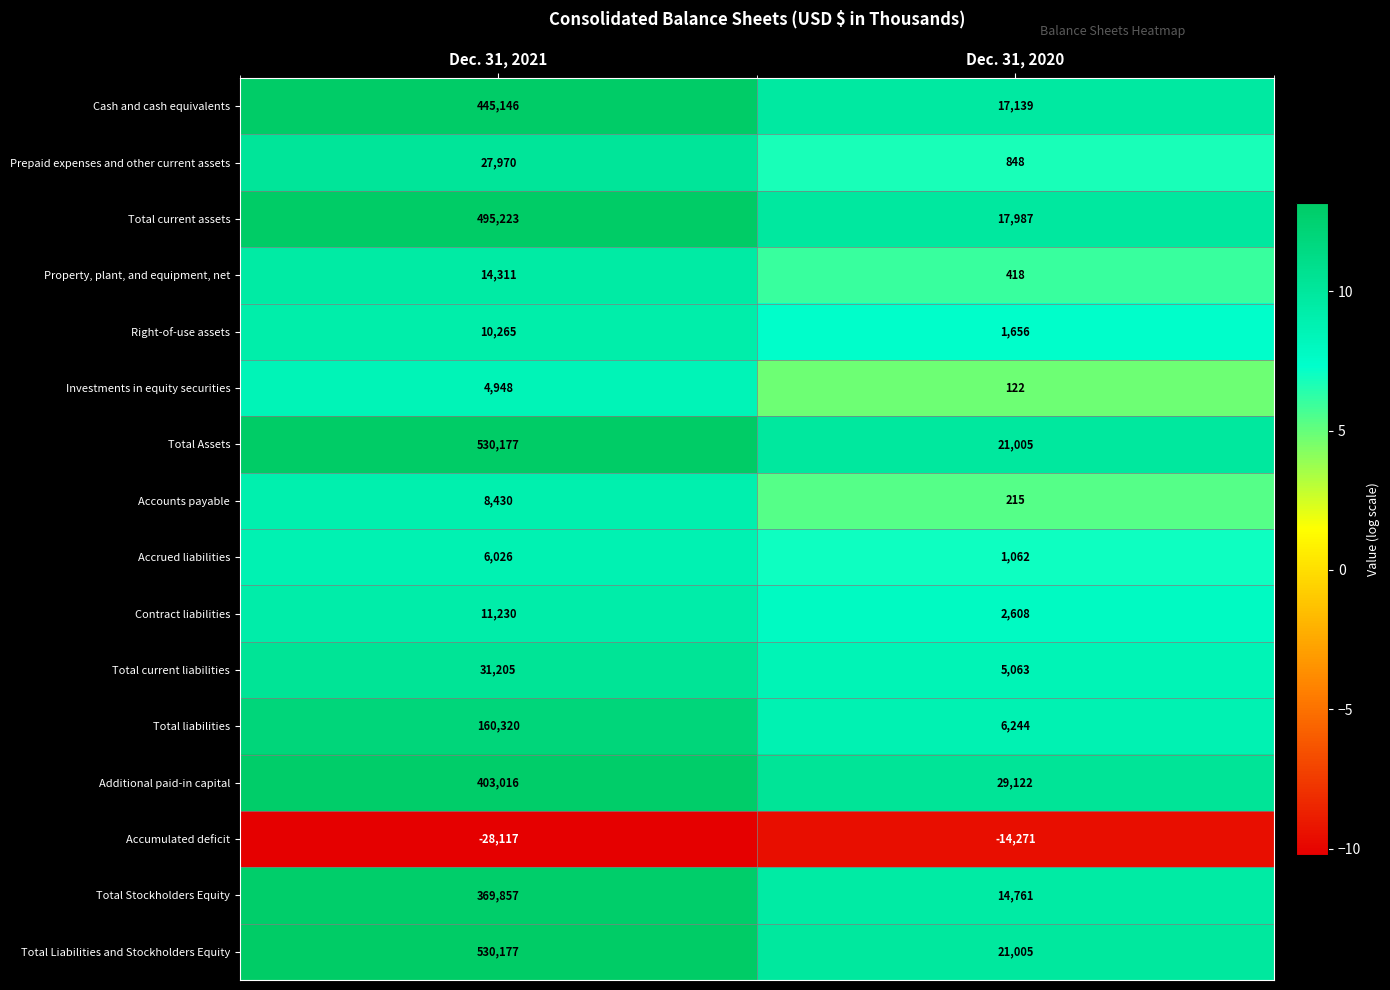

The Total current liabilities series shows 31205 at Dec. 31, 2021. True or false?

True